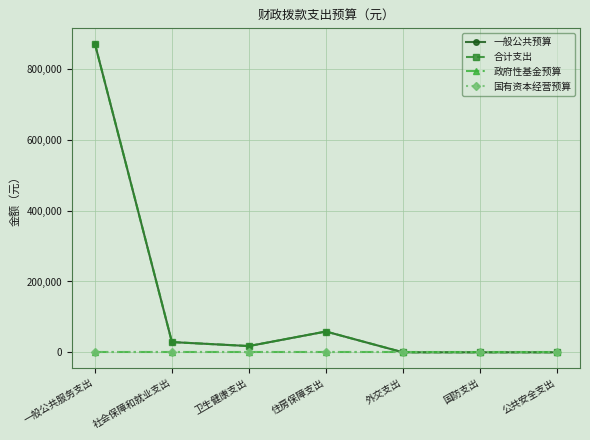

What is the total value across all series at 卫生健康支出?

35393.4